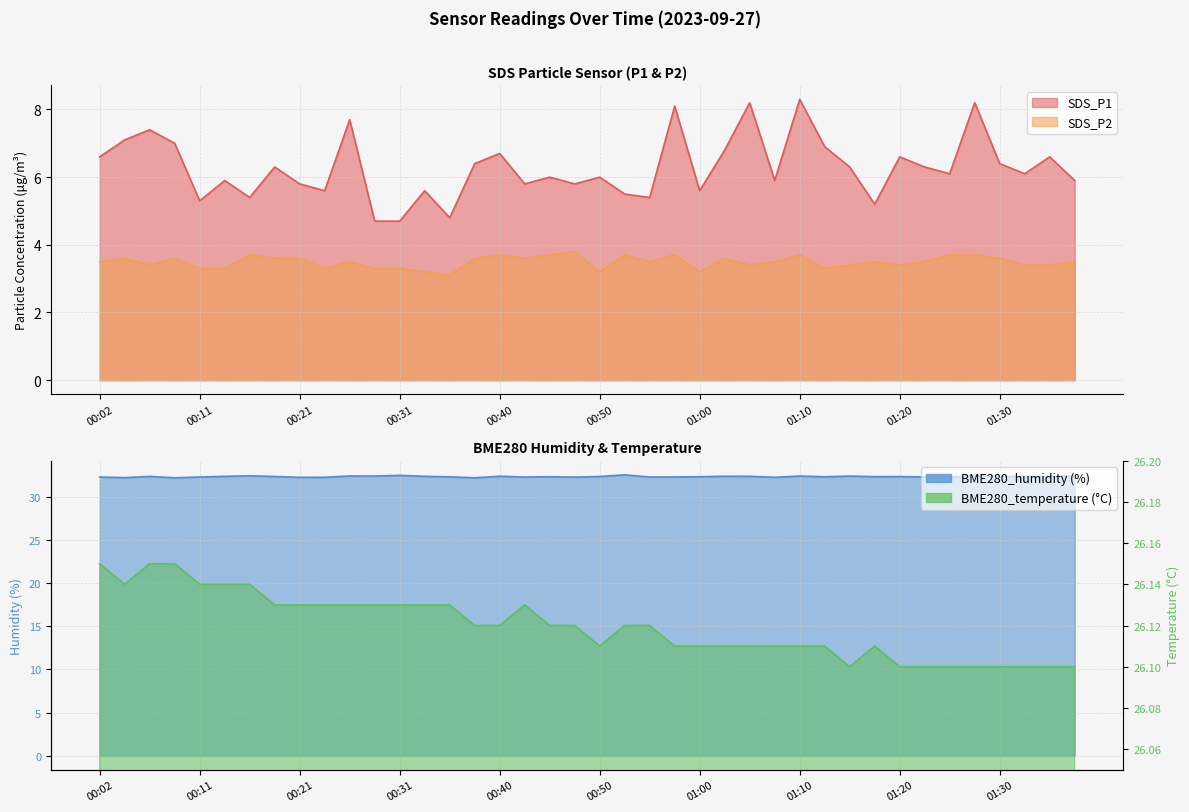

How many interior local valleys does the SDS_P1 series have?

12